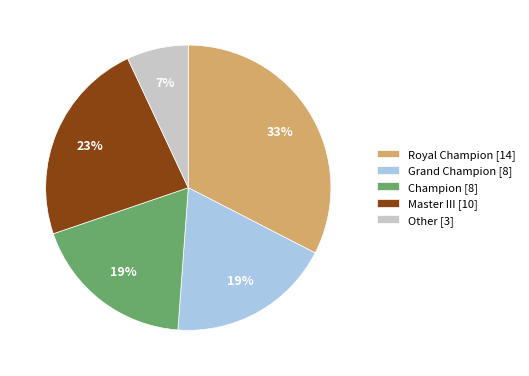

To the nearest percent, what portion does Grand Champion represent?

19%